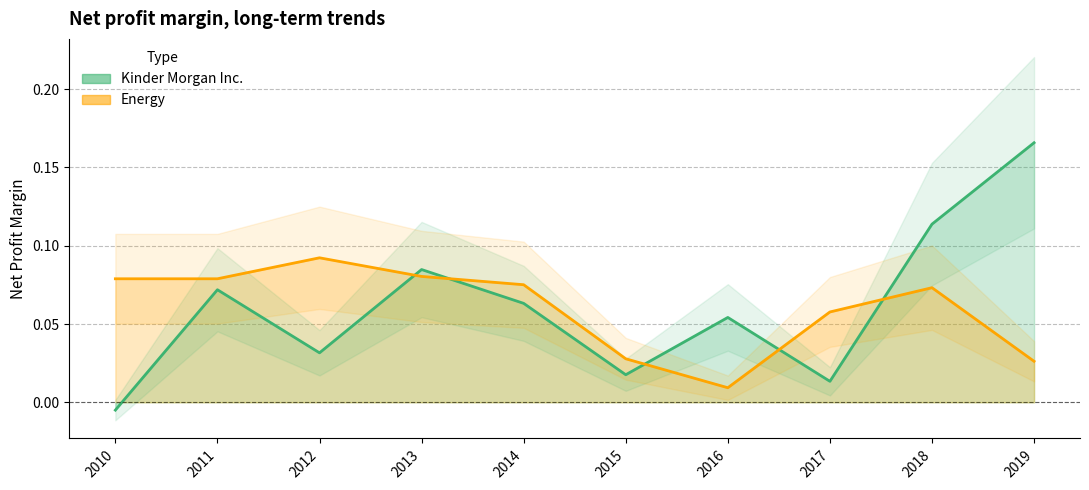

At which label does Kinder Morgan Inc. first exceed 0?

2011